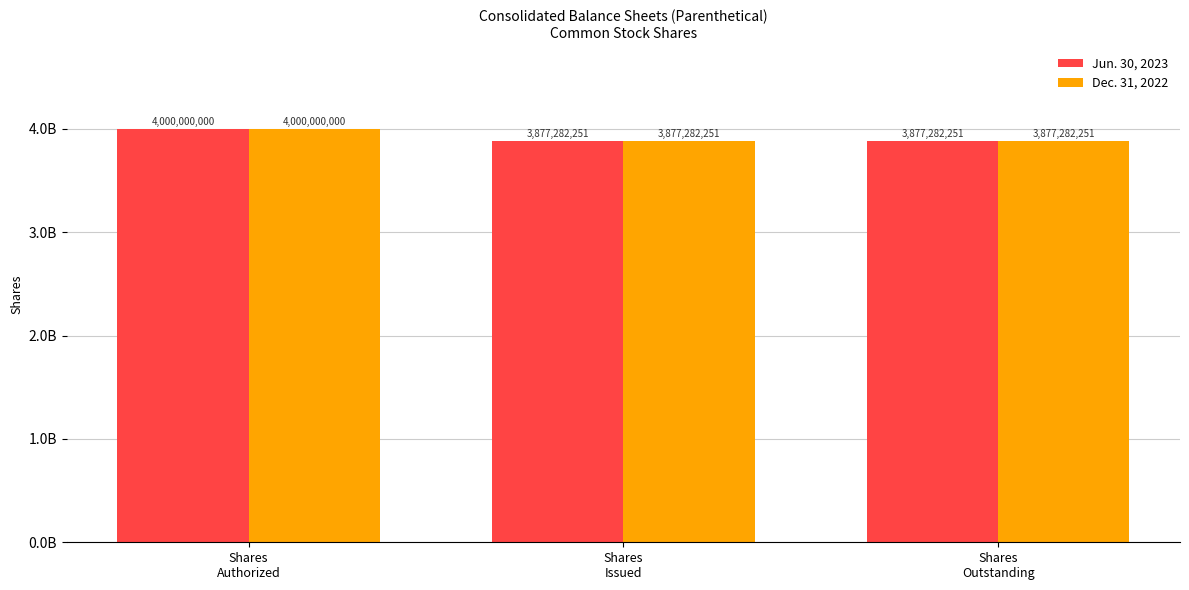

Which series has the largest total across all categories?

Jun. 30, 2023